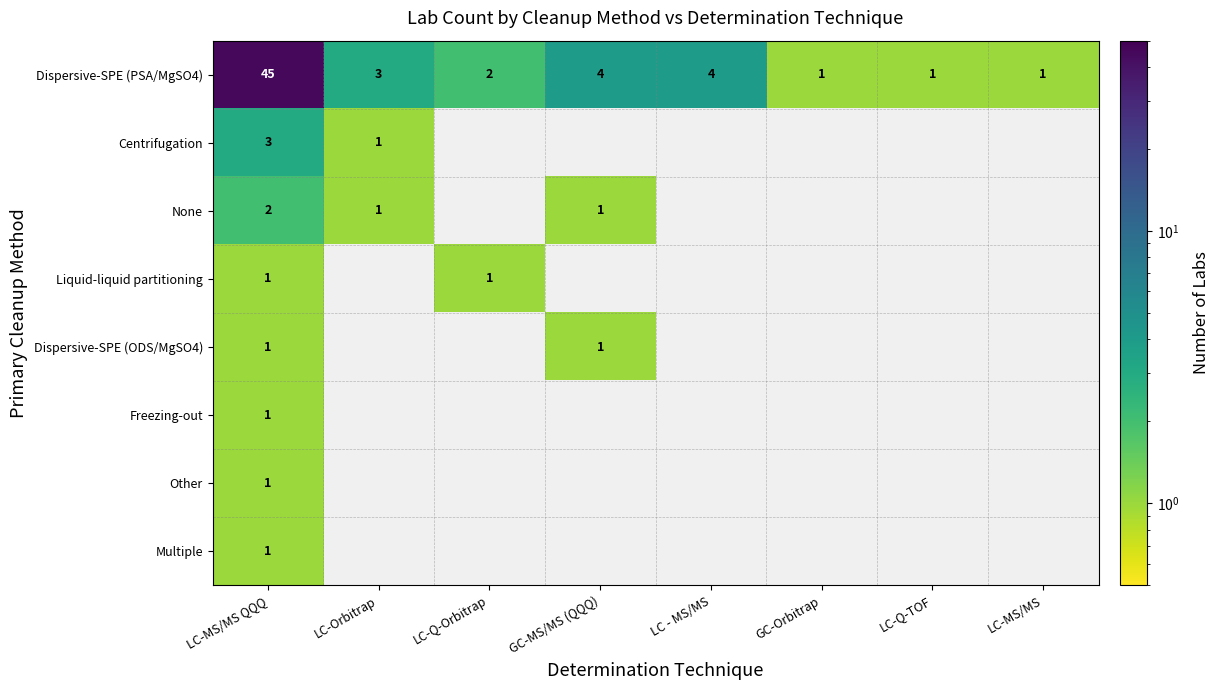

What is the total value across all series at LC-MS/MS QQQ?

55